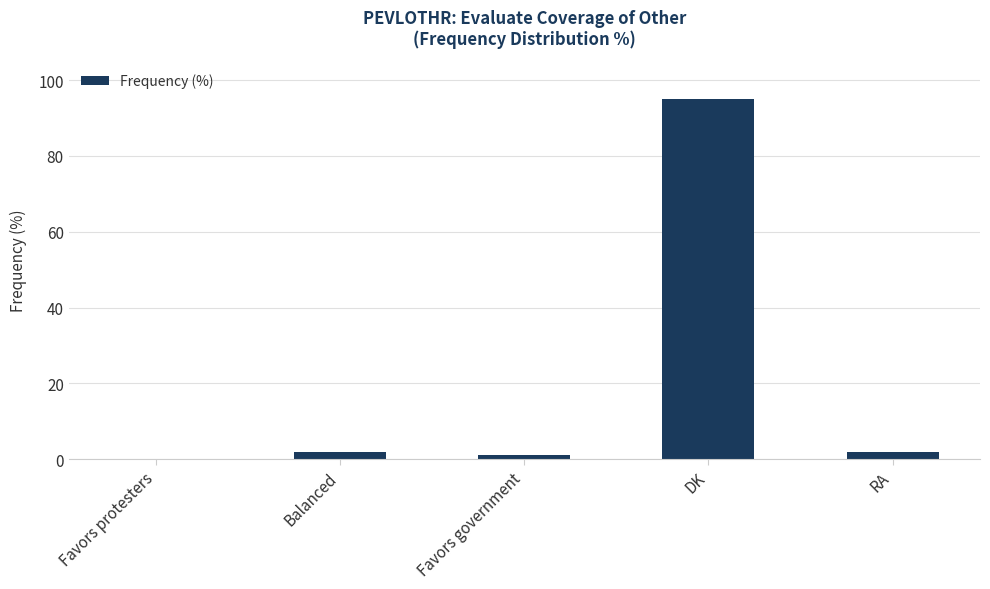

What is the maximum value shown in the chart?

95